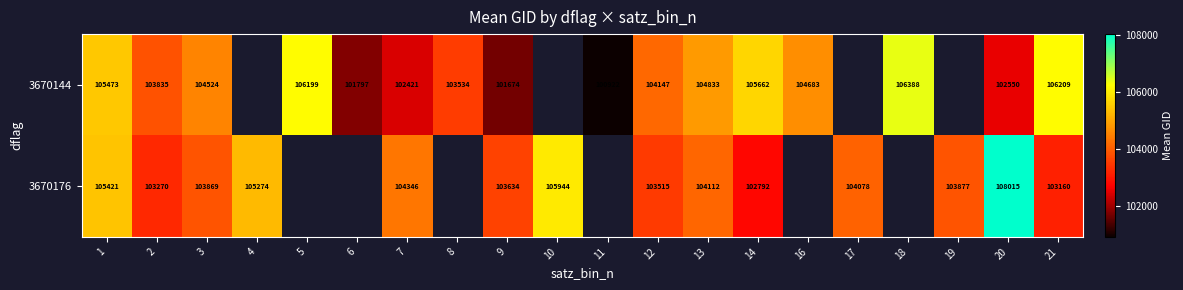

What is the difference between the 3670144 values at 14 and 21?

547